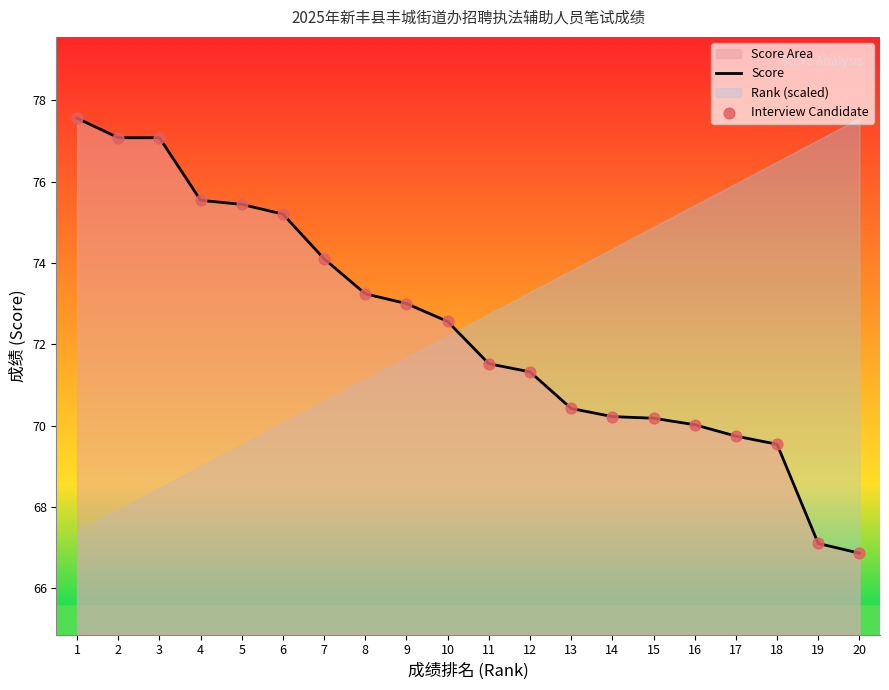

Which series has the largest total across all categories?

Score